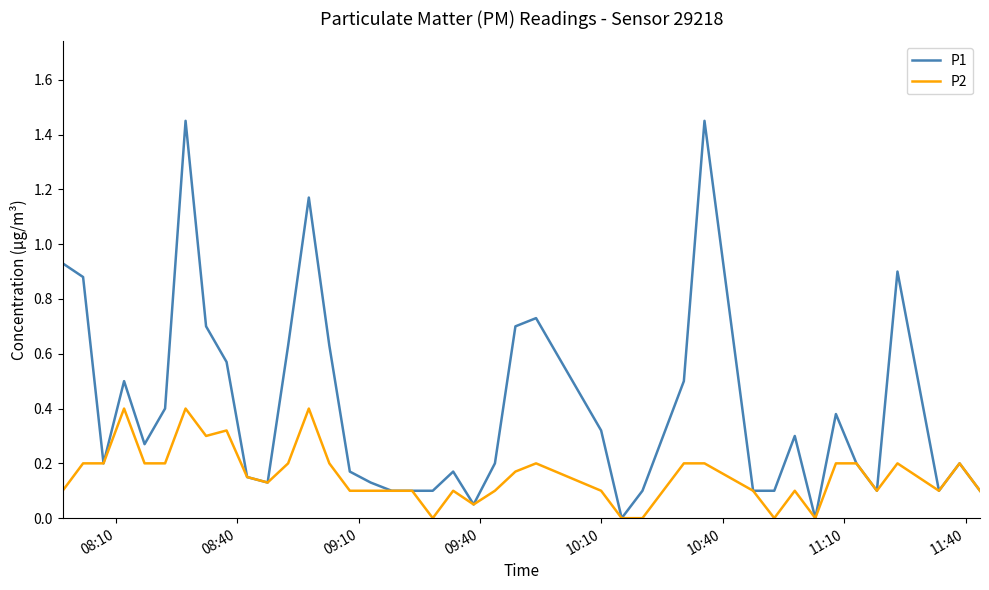

Rank the series by their maximum value, from lowest to highest.

P2, P1